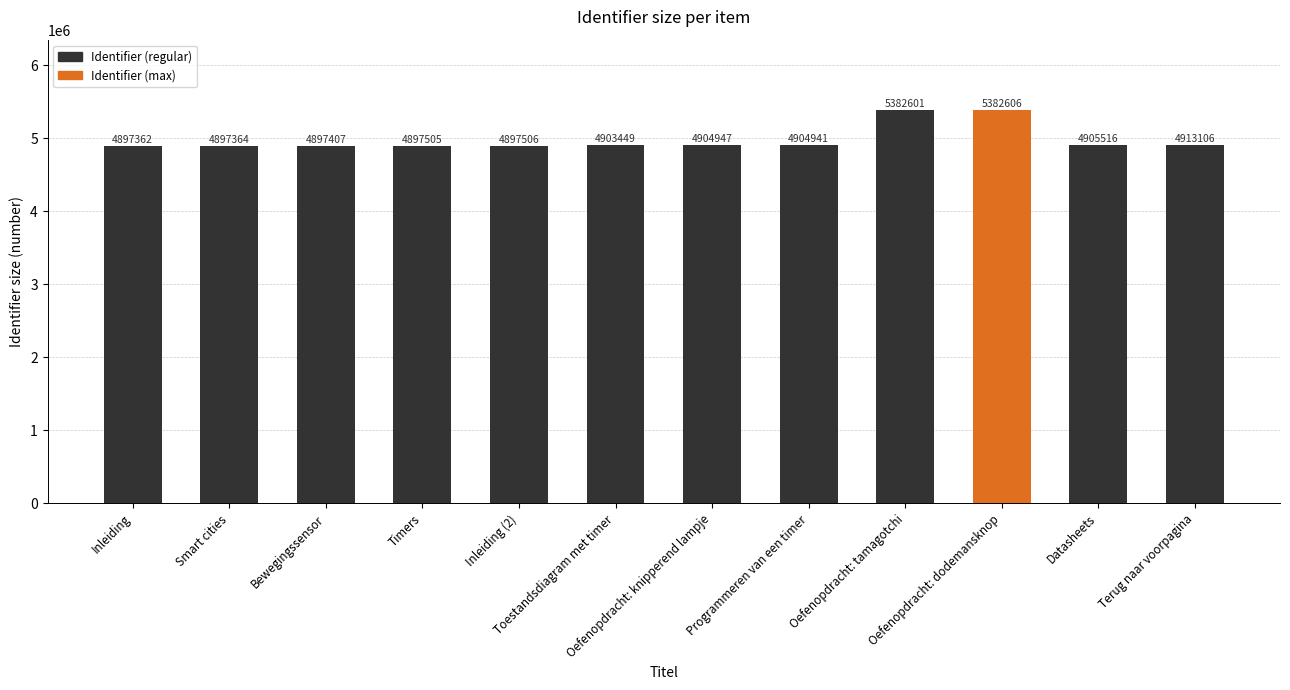

What is the change in value from Smart cities to Bewegingssensor?

+43